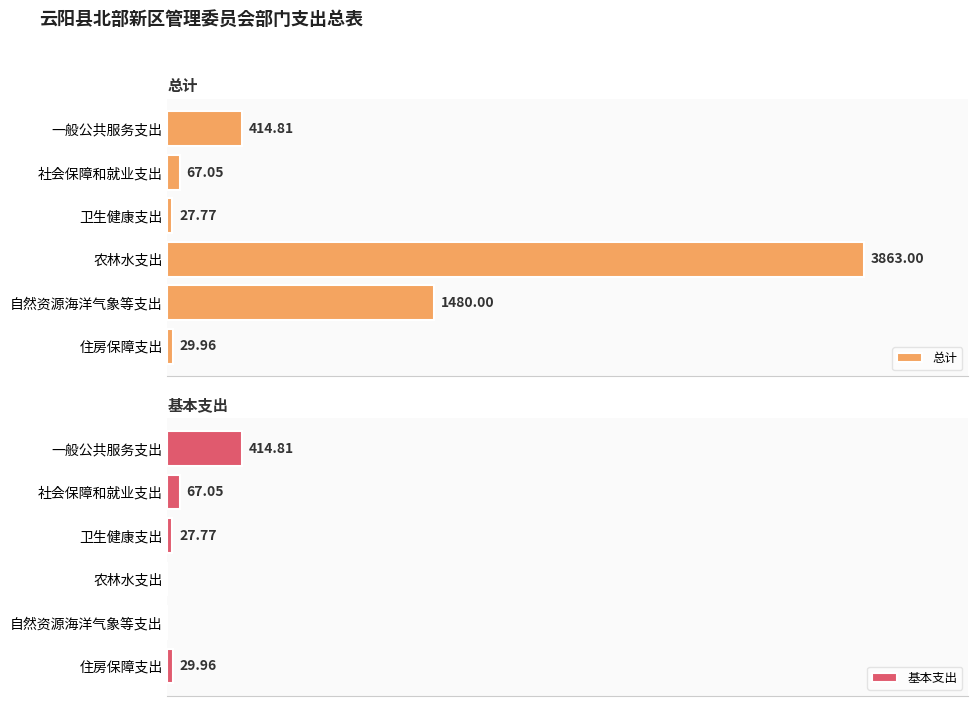

What is the difference between the maximum and second lowest values in the 基本支出 series?

414.8